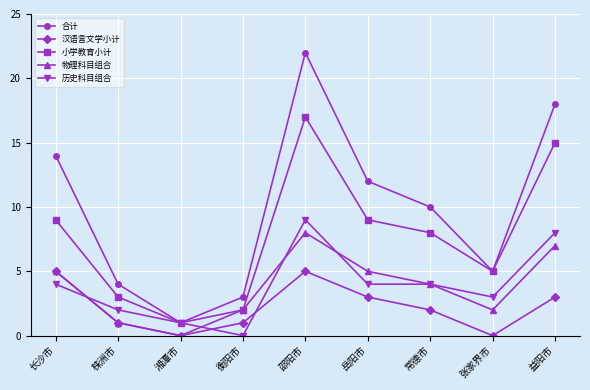

Which label corresponds to the largest value in the chart?

邵阳市